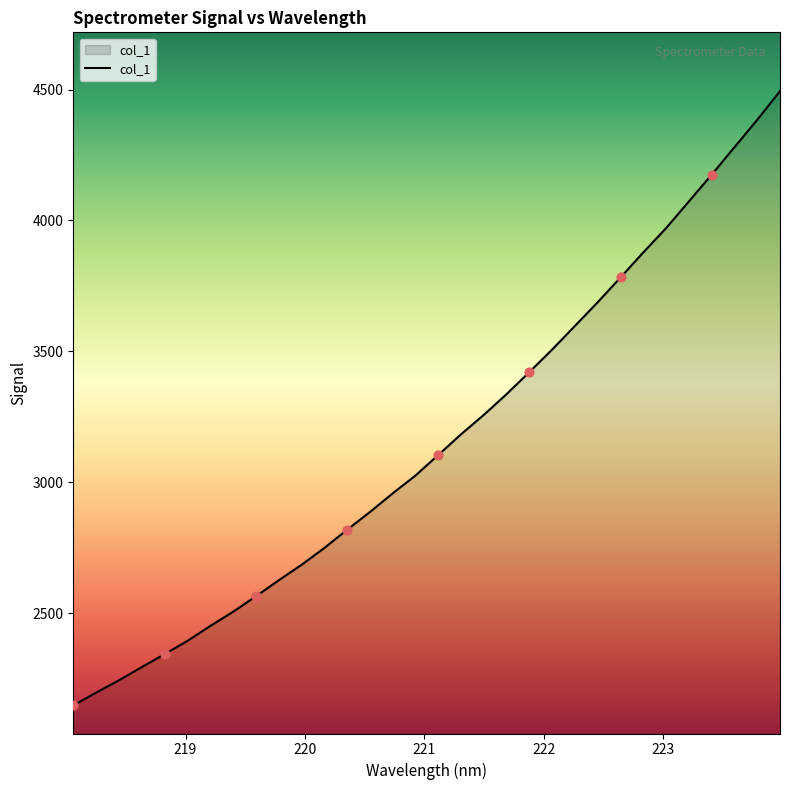

What is the smallest value displayed?

2148.1